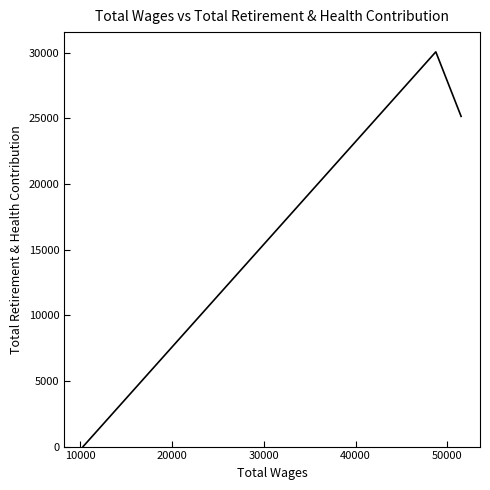

How many values are between 0 and 30066?

3